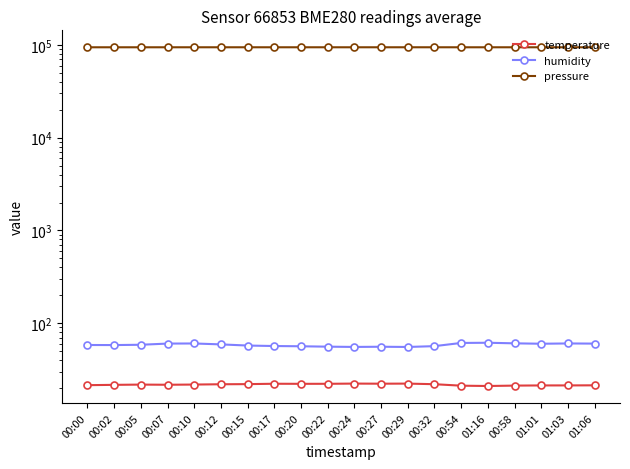

Which category has the lowest value across all series?

01:16